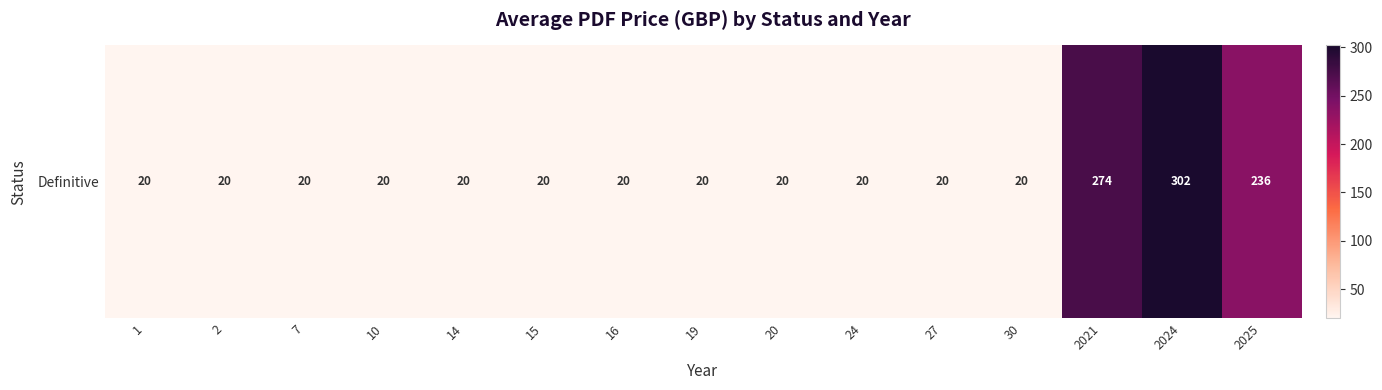

Where is the data nearest to the value 161?

2025